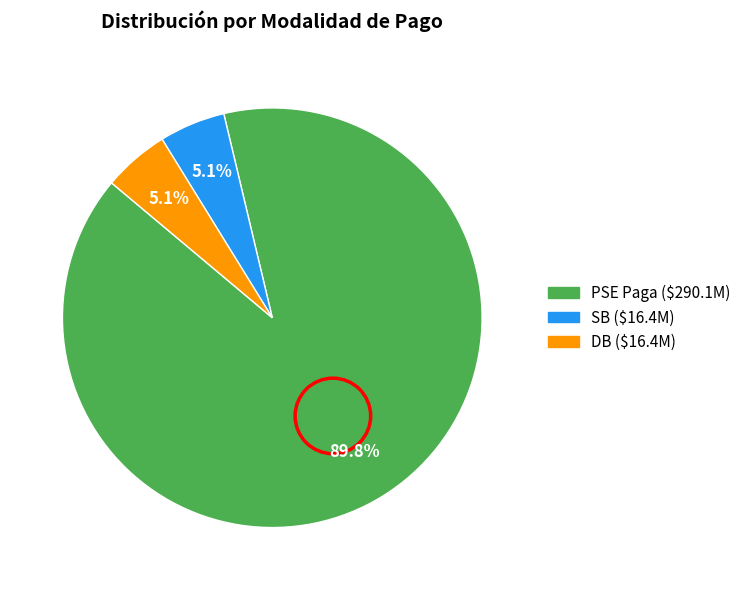

Which category has the biggest portion of the pie?

PSE Paga ($290.1M)